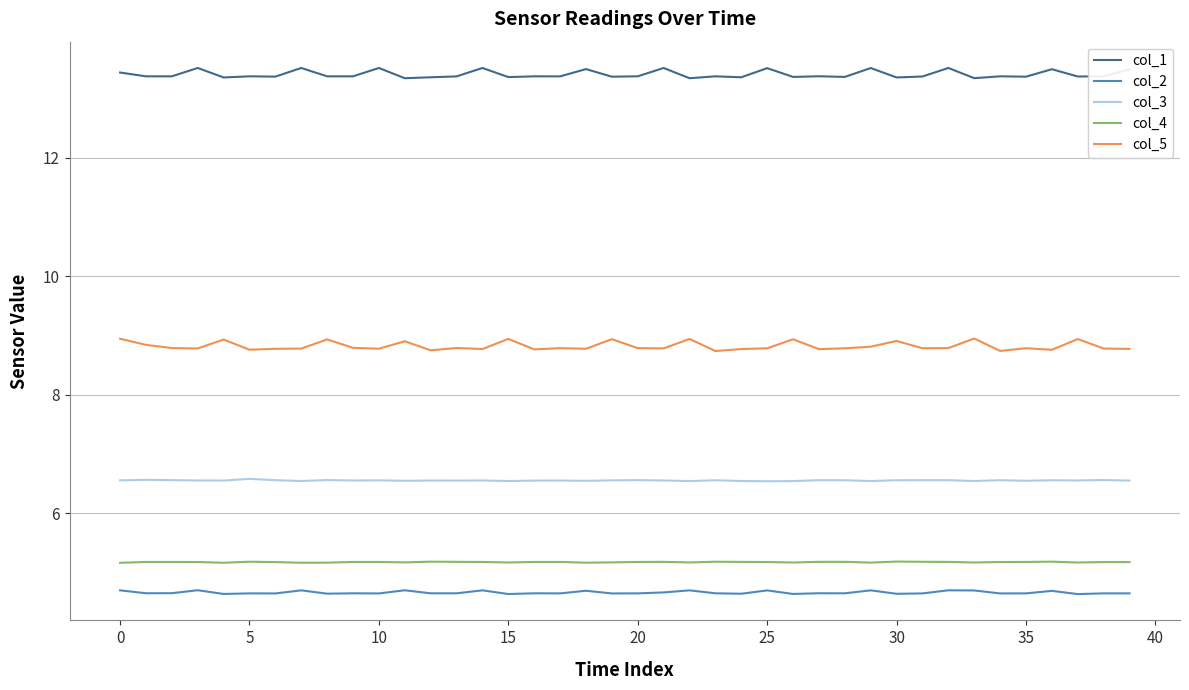

Which series has the widest spread of values?

col_5